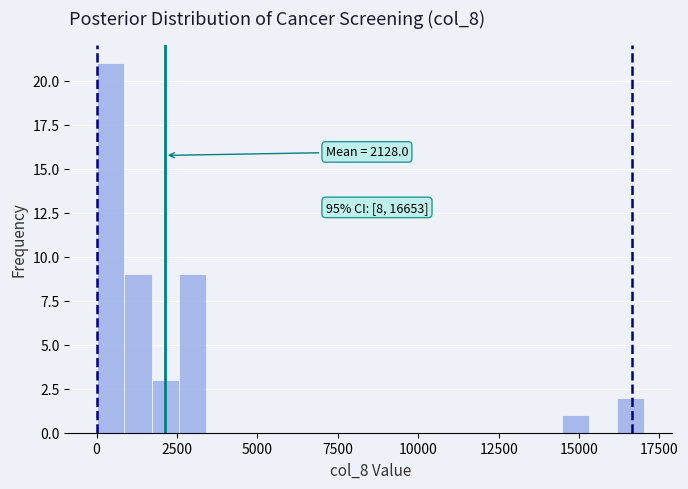

Read against the x-axis, roughly where is the centre of the tallest bar?

500